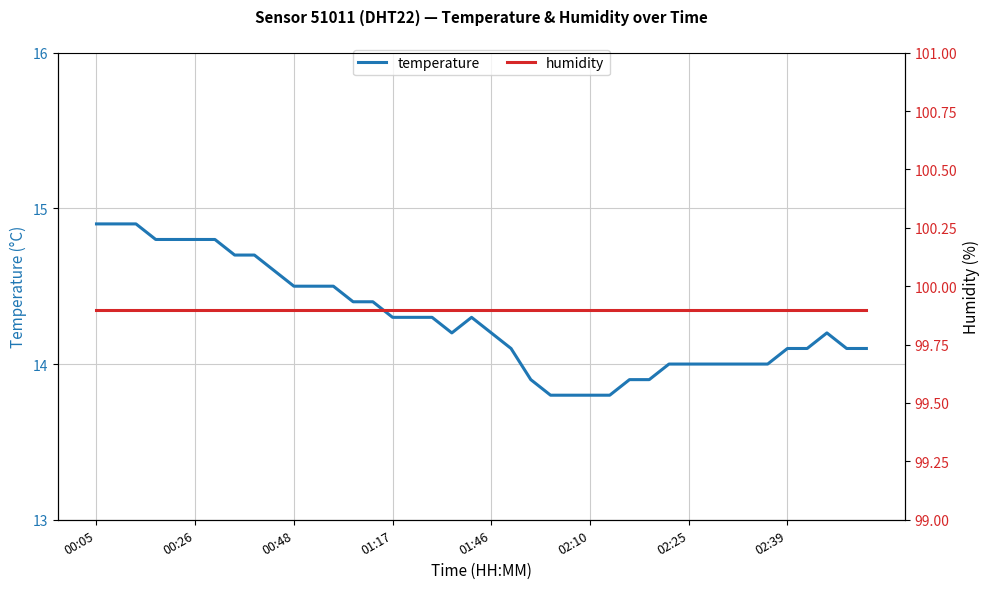

Which series changed the most between 9 and 34?

temperature